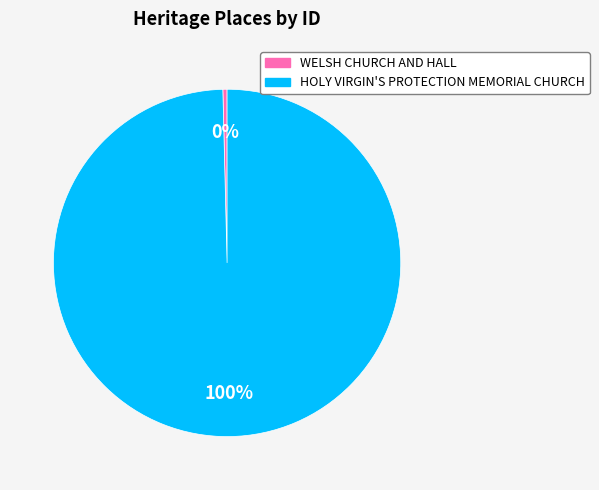

True or false: HOLY VIRGIN'S PROTECTION MEMORIAL CHURCH accounts for 100% of the total.

True